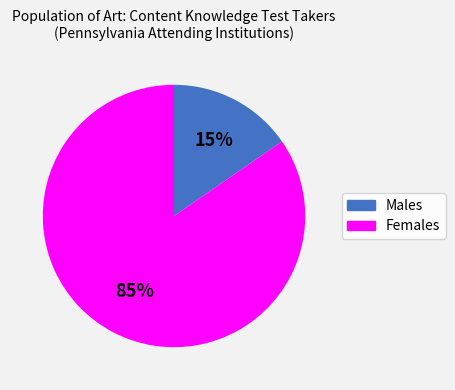

To the nearest percent, what is the average slice percentage?

50%